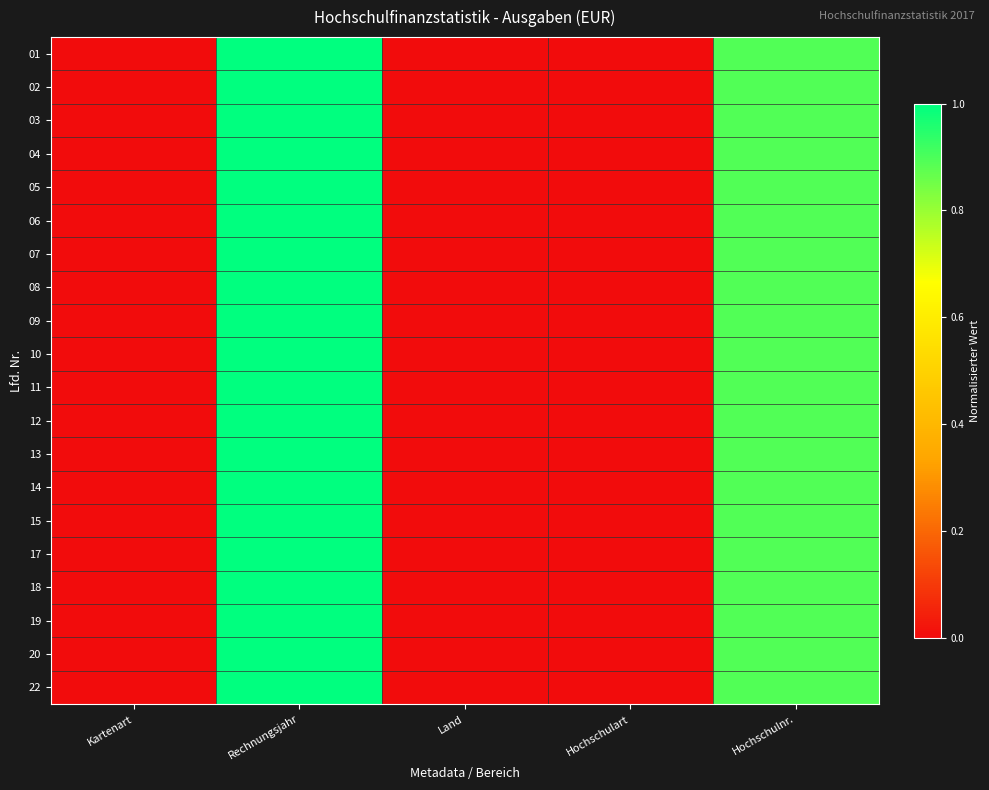

Rank the series by their maximum value, from highest to lowest.

01, 02, 03, 04, 05, 06, 07, 08, 09, 10, 11, 12, 13, 14, 15, 17, 18, 19, 20, 22